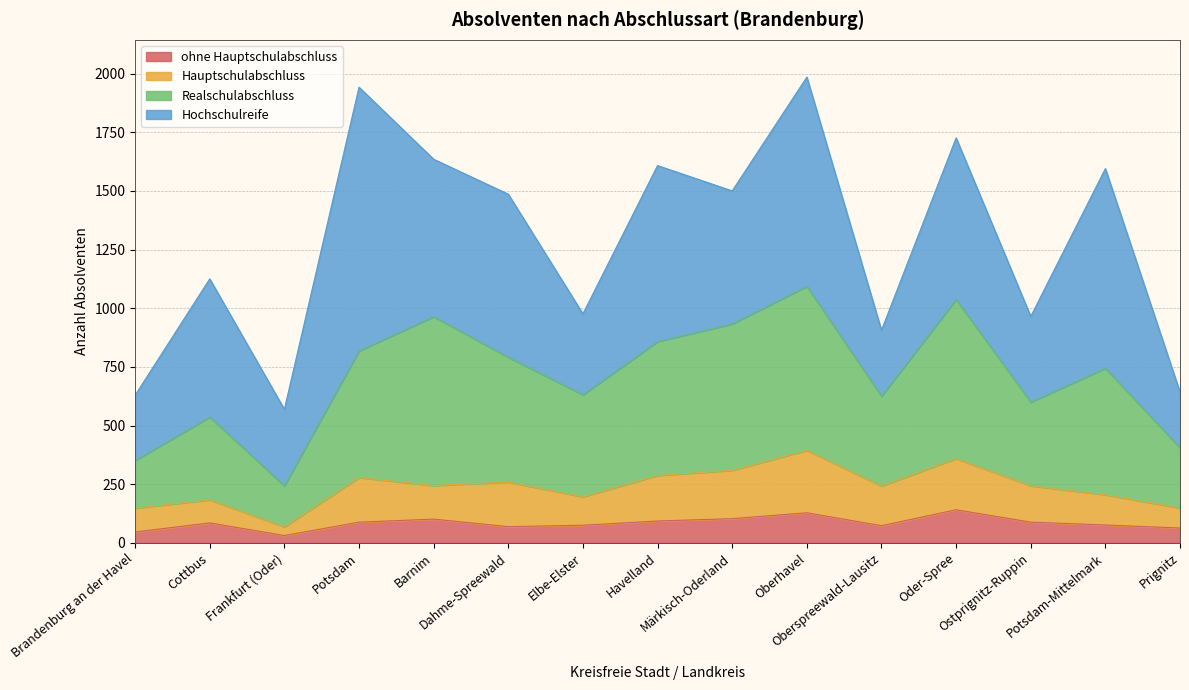

The ohne Hauptschulabschluss series shows 76 at Potsdam-Mittelmark. True or false?

True